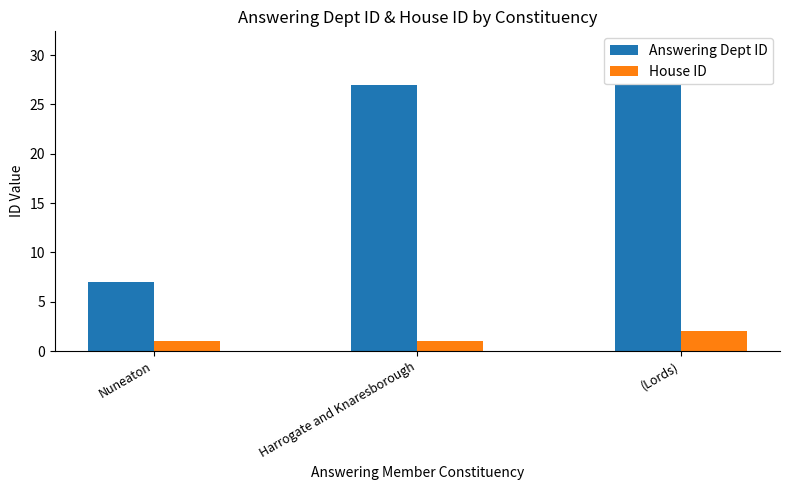

Between Nuneaton and Harrogate and Knaresborough, which series saw the biggest shift?

Answering Dept ID